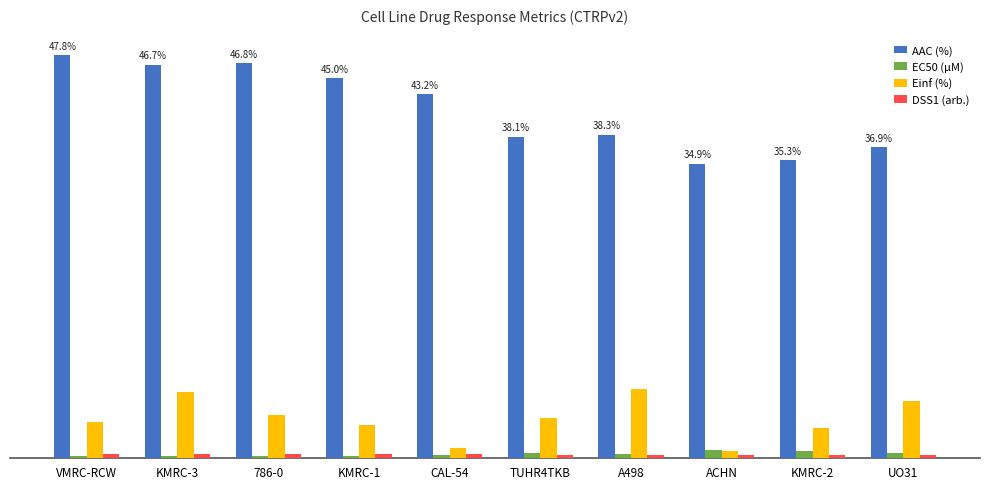

The Einf (%) series shows 6.7 at UO31. True or false?

True